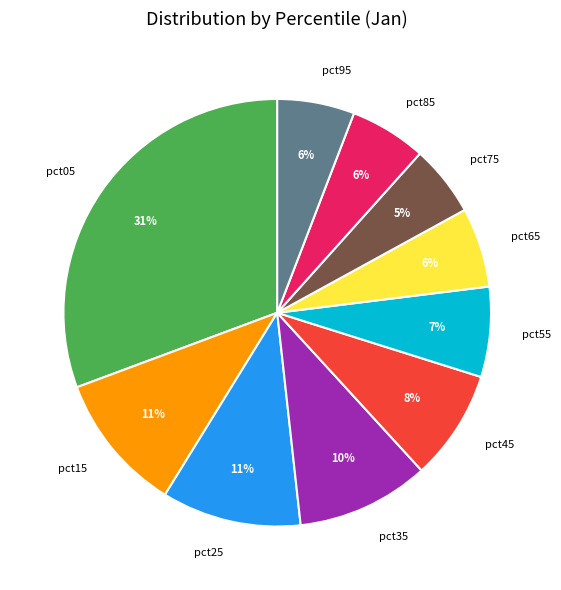

To the nearest percent, what portion does pct35 represent?

10%